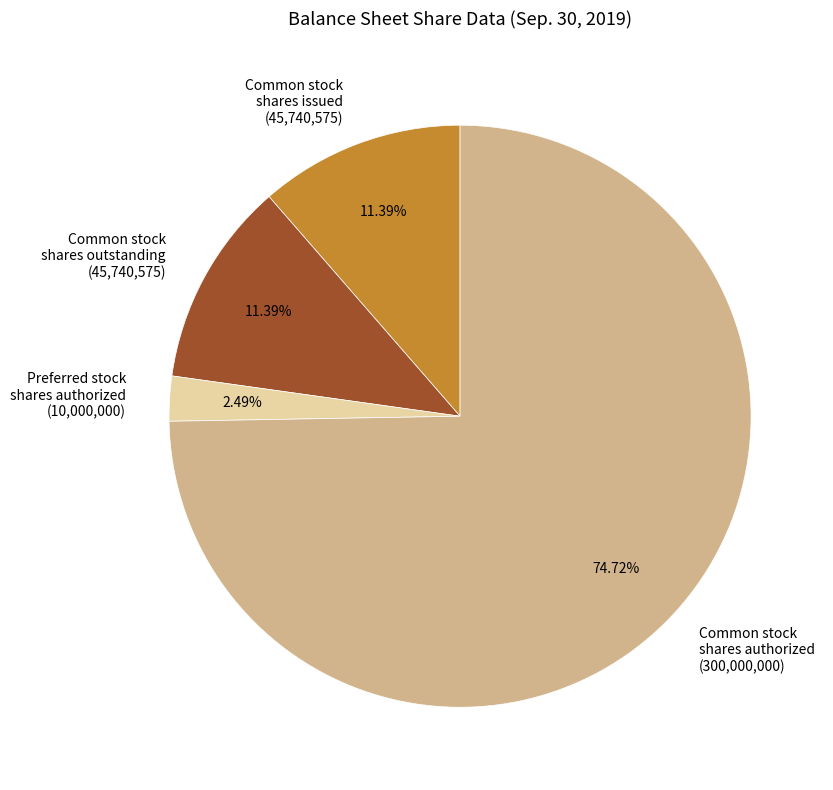

Which category has the smallest portion of the pie?

Preferred stock shares authorized (10,000,000)